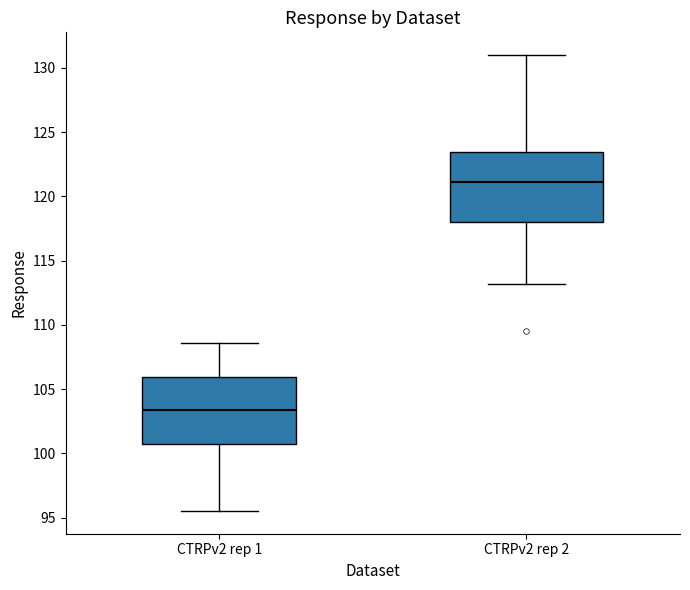

Which box's median line is the highest?

CTRPv2 rep 2